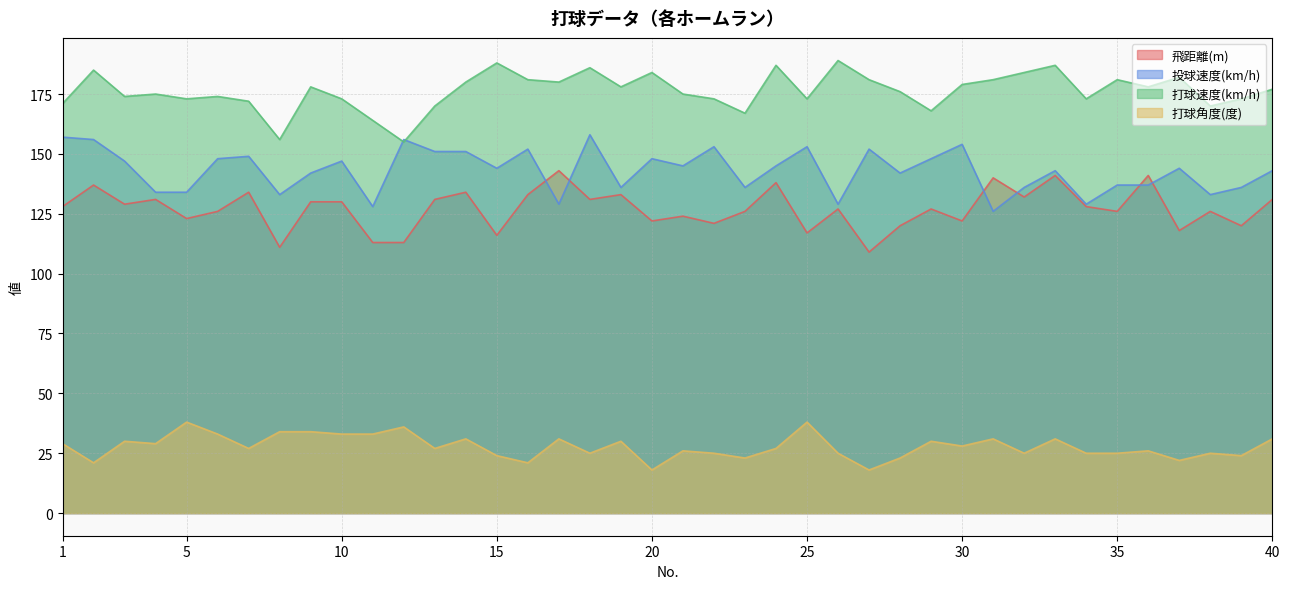

What is the sum of all 打球速度(km/h) values?

7051